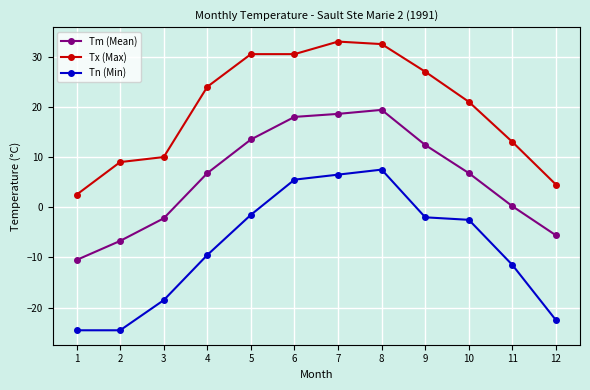

Is the value of Tn (Min) at 3 greater than the value of Tm (Mean) at 6?

No